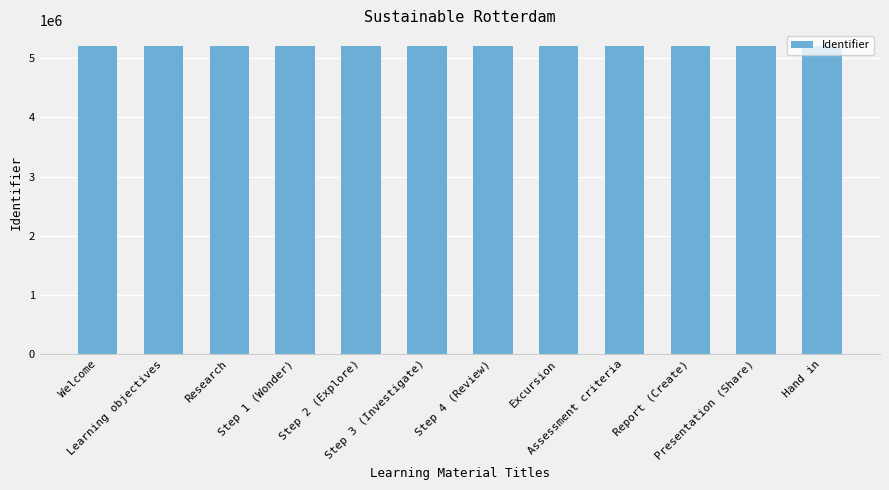

How many series are shown in this chart?

1